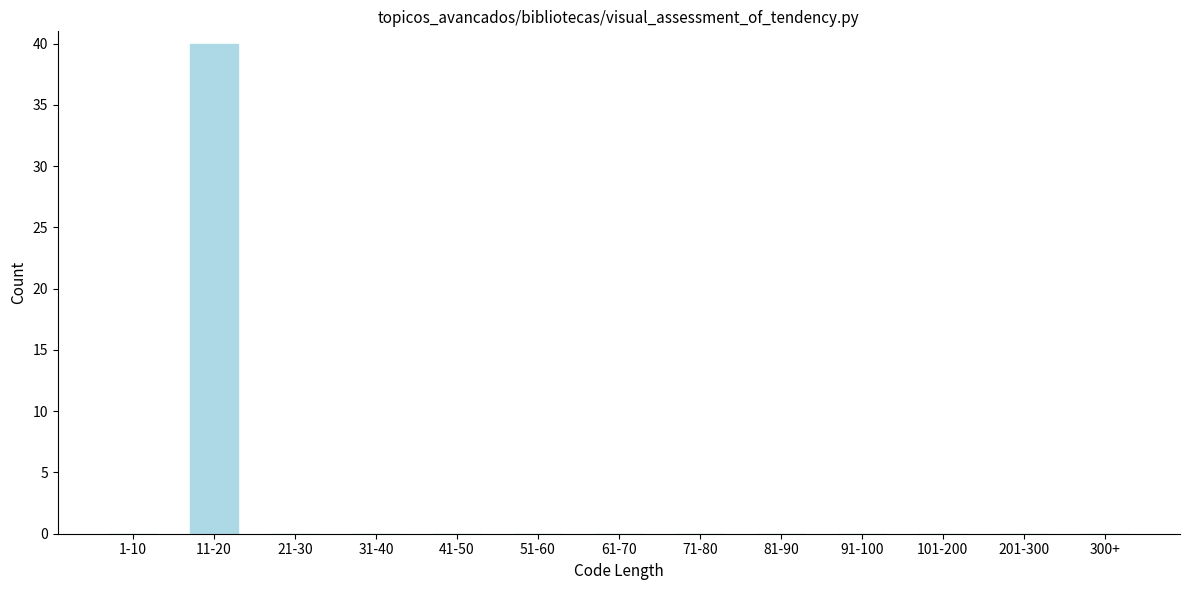

Reading left to right, extract all data points from this chart.

1-10=0	11-20=40	21-30=0	31-40=0	41-50=0	51-60=0	61-70=0	71-80=0	81-90=0	91-100=0	101-200=0	201-300=0	300+=0